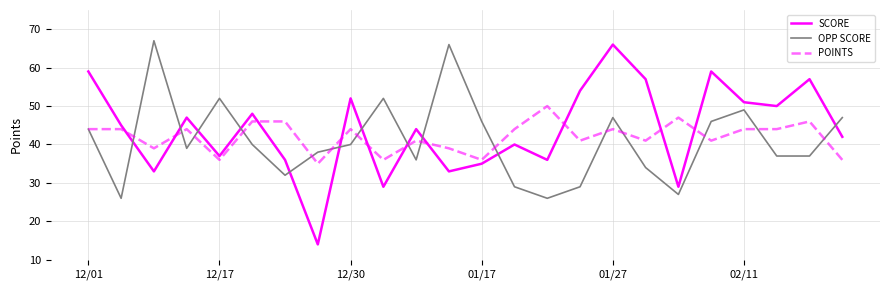

What is the lowest value of the POINTS series?

35